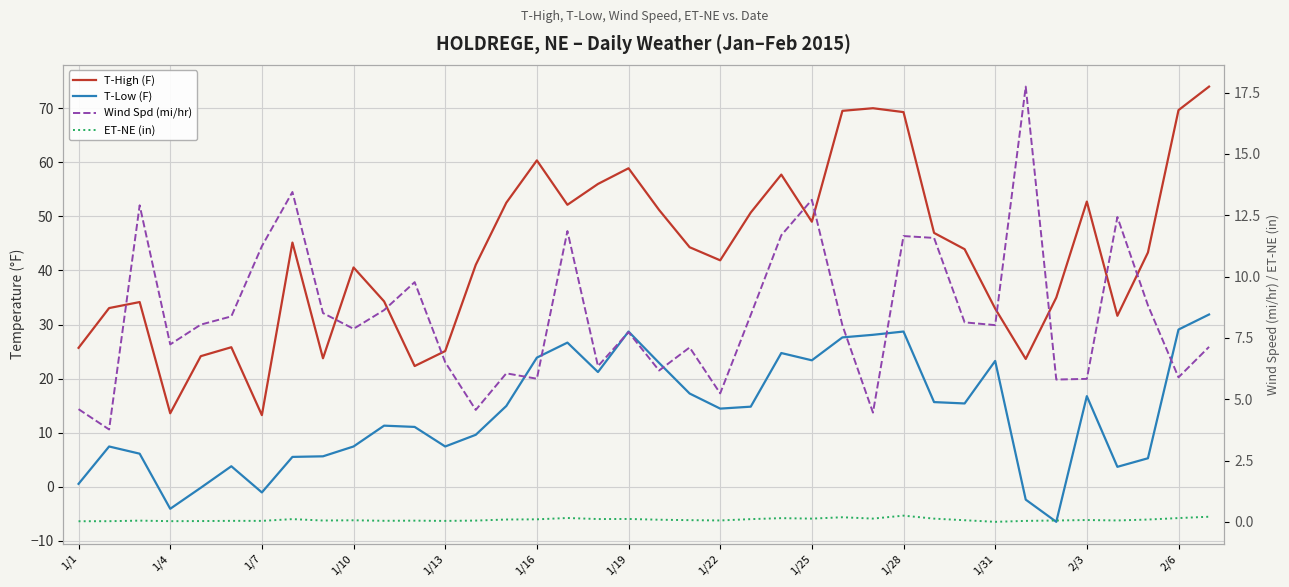

True or false: ET-NE (in) and T-High (F) intersect in this chart.

False